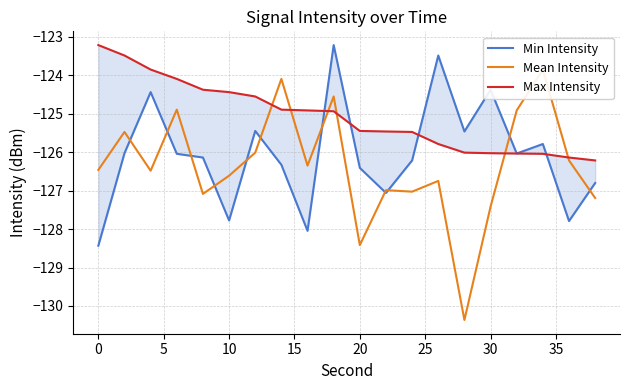

Which series has the widest spread of values?

Mean Intensity